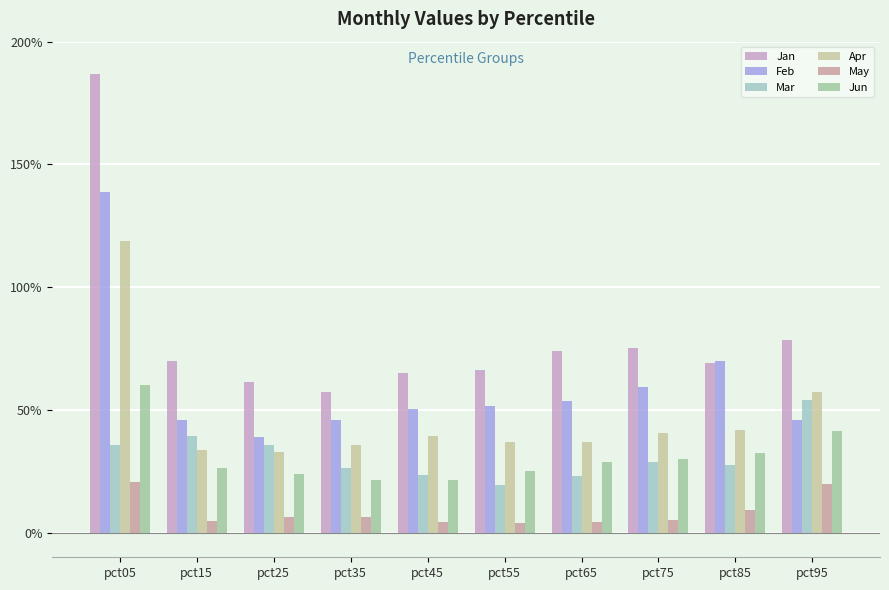

What are all the series names shown in the legend?

Jan, Feb, Mar, Apr, May, Jun